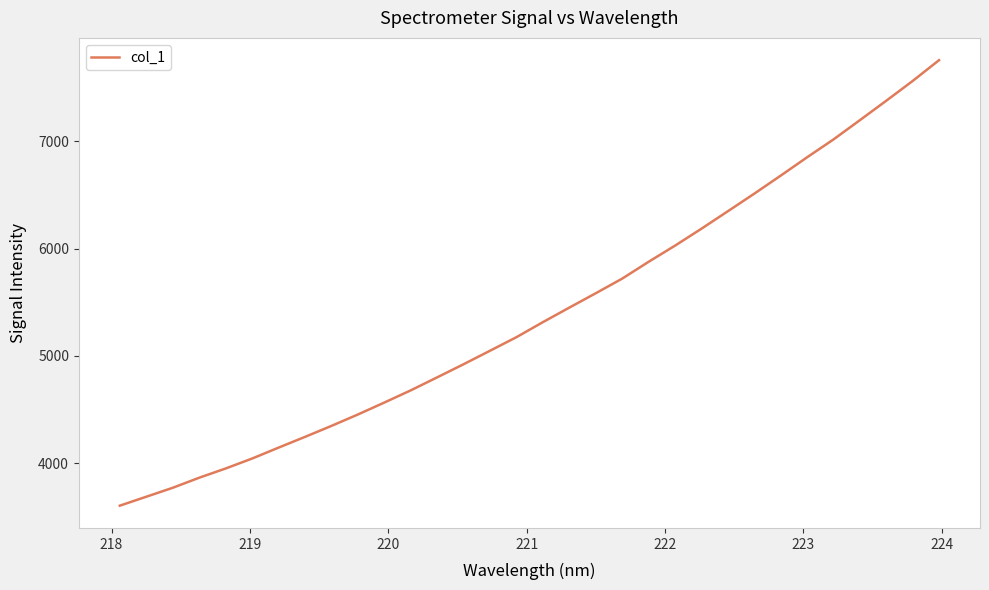

What is the greatest value displayed?

7755.6